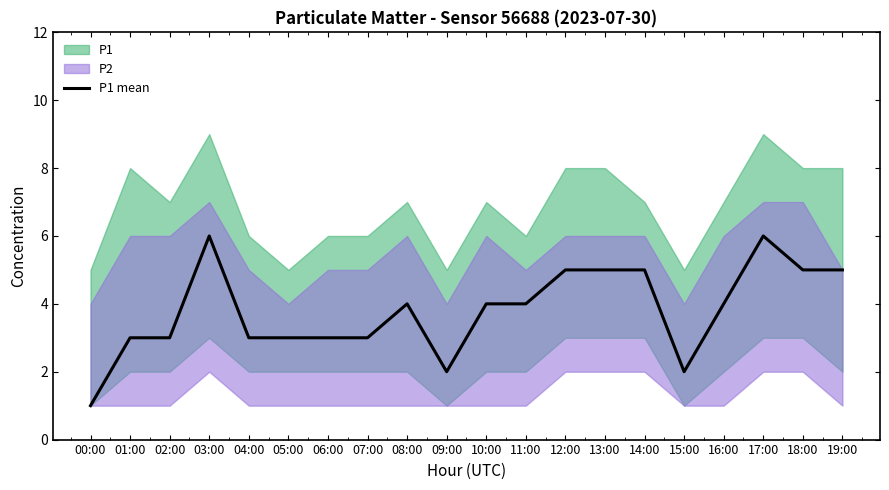

What is the difference between the values at 08:00 and 03:00?

2